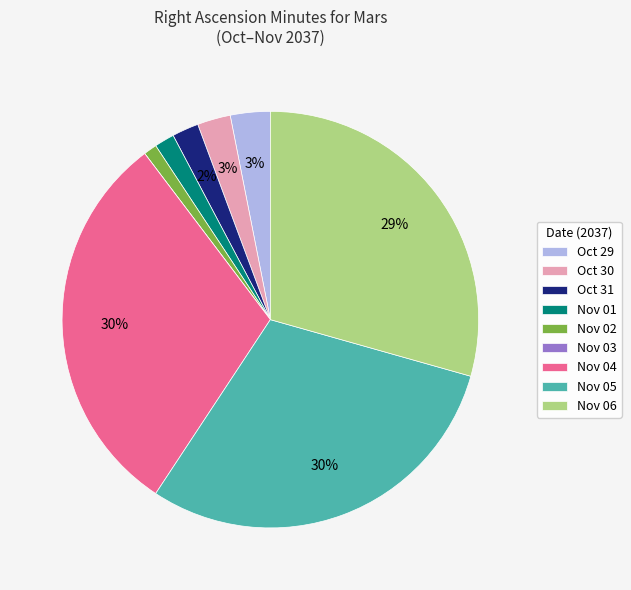

To the nearest percent, what percentage of the pie is Nov 02?

1%